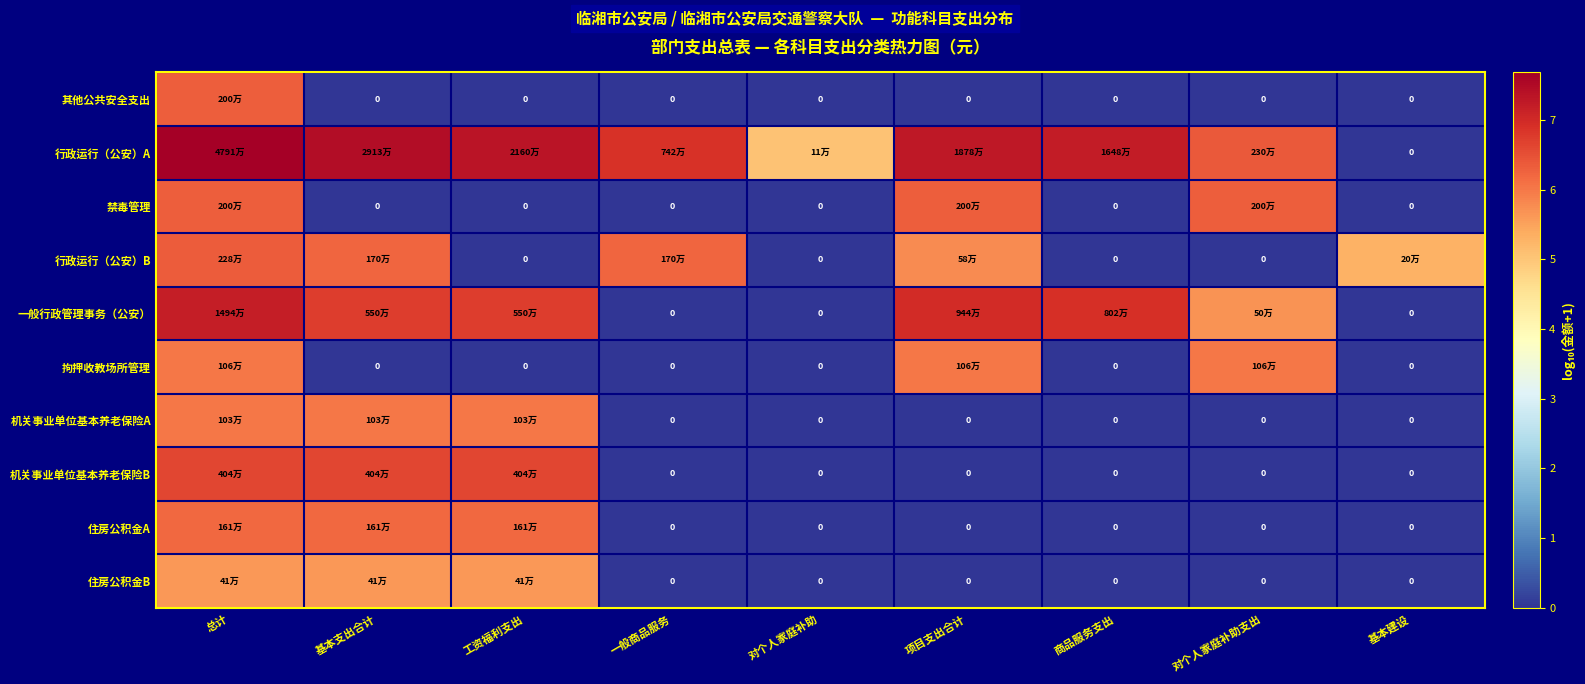

Is the value of 拘押收教场所管理 at 对个人家庭补助 greater than the value of 一般行政管理事务（公安） at 总计?

No